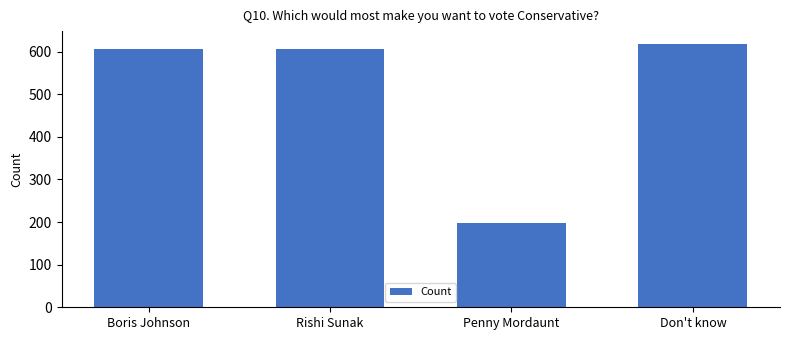

What is the value of the 3rd bar from the left?

198